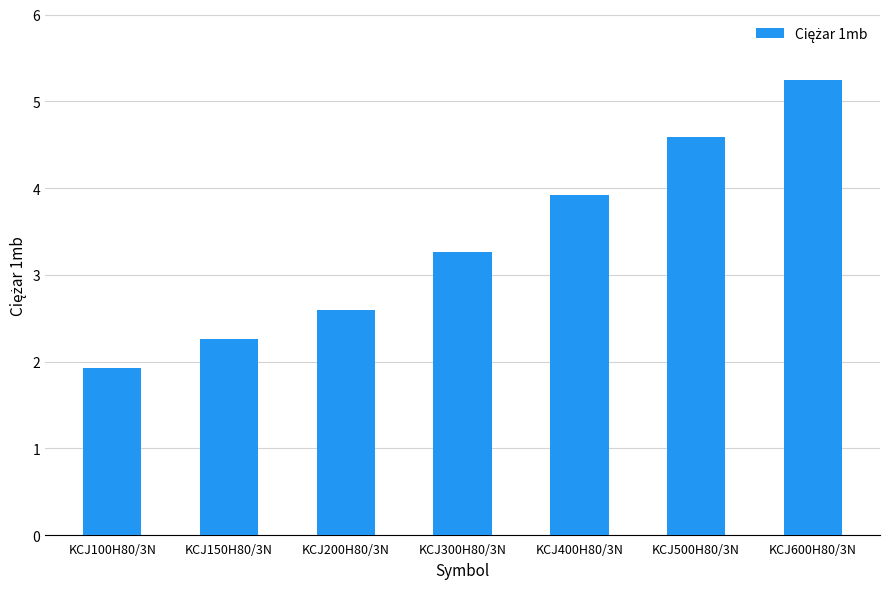

Is it true that the value at KCJ300H80/3N is 3.3?

True